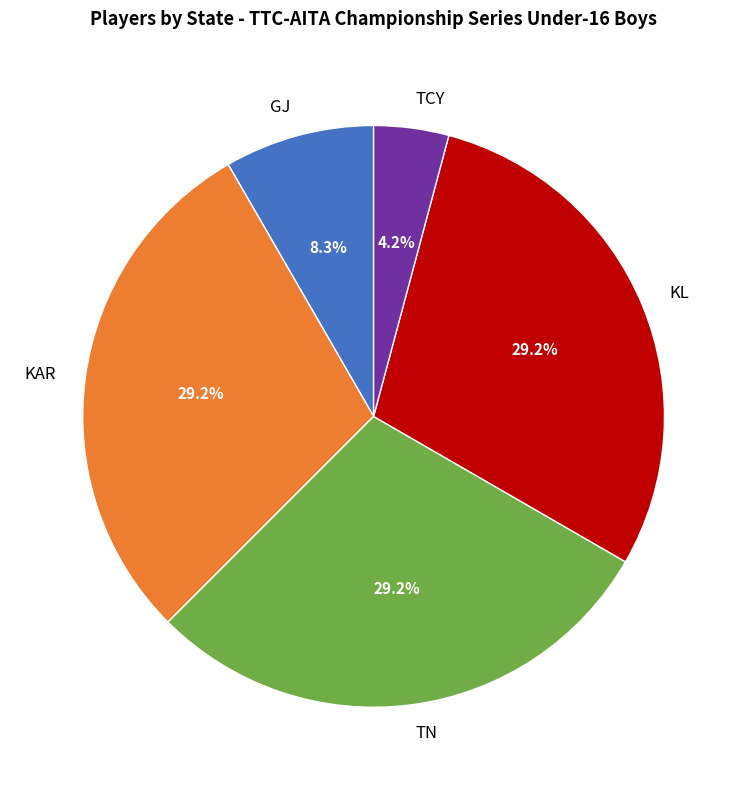

To the nearest percent, what is the difference between the GJ and TN slice percentages?

21%